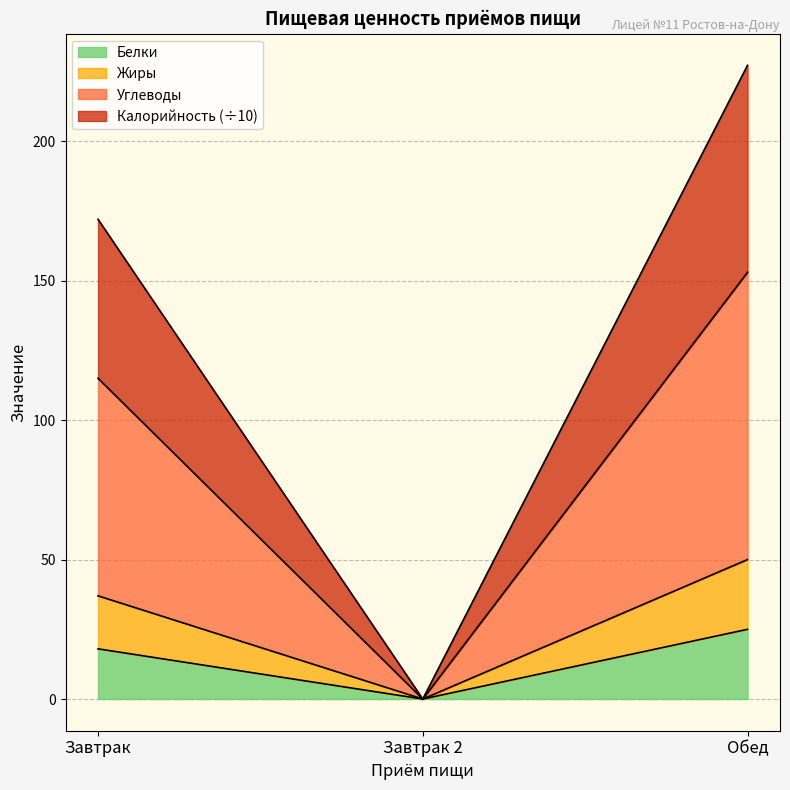

The value of Жиры at Обед is 97.3. True or false?

False